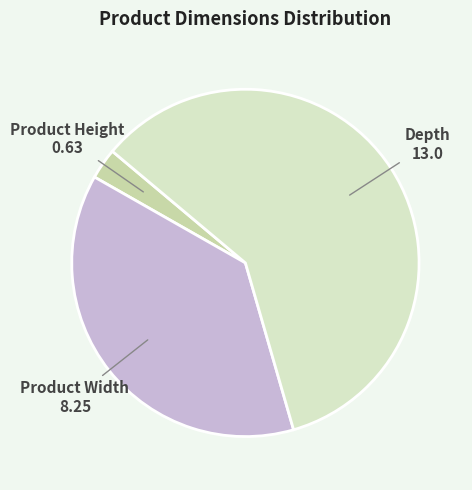

Rank the categories by value from highest to lowest.

Depth, Product Width, Product Height